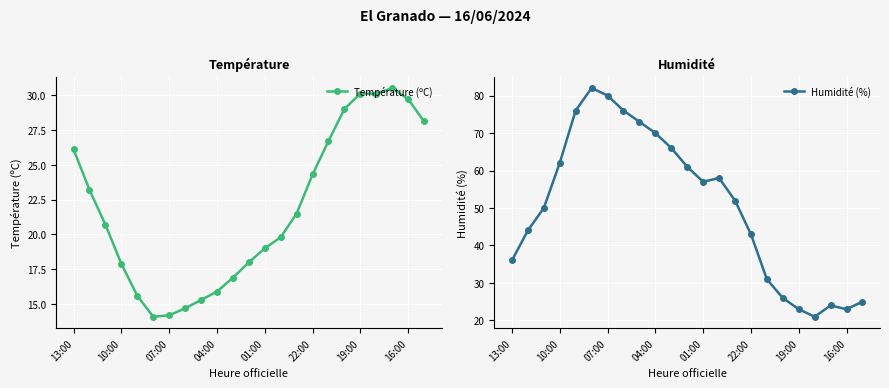

What is the lowest value of the Humidité (%) series?

21